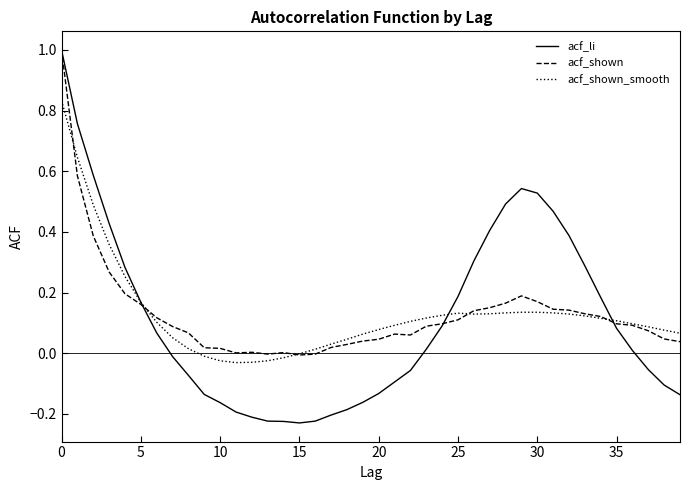

Which series has the widest spread of values?

acf_li